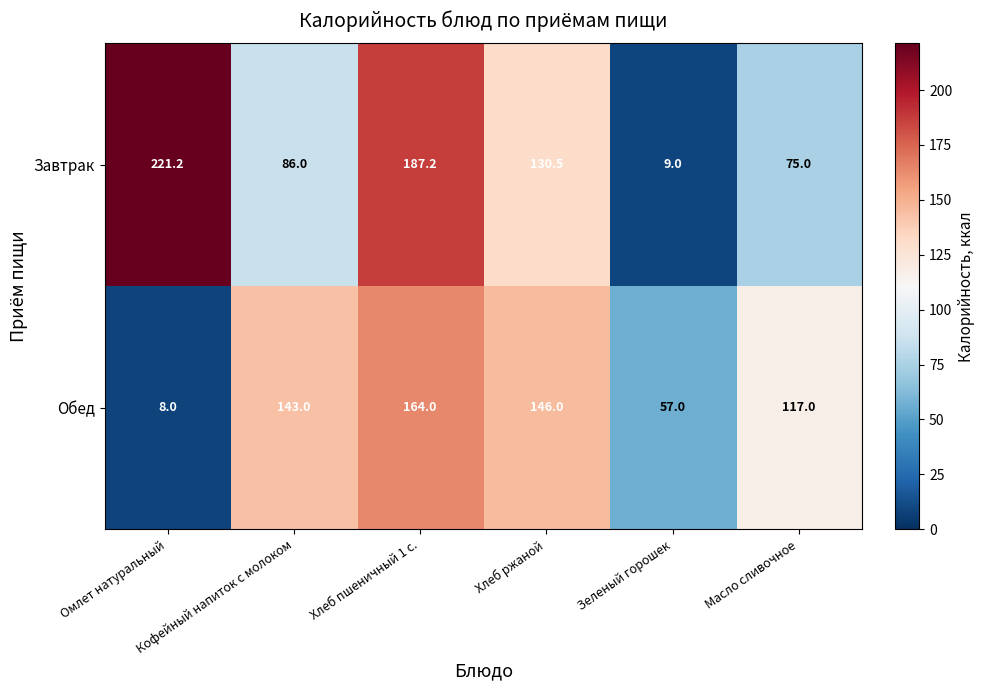

Between Кофейный напиток с молоком and Хлеб ржаной, which series saw the biggest shift?

Завтрак